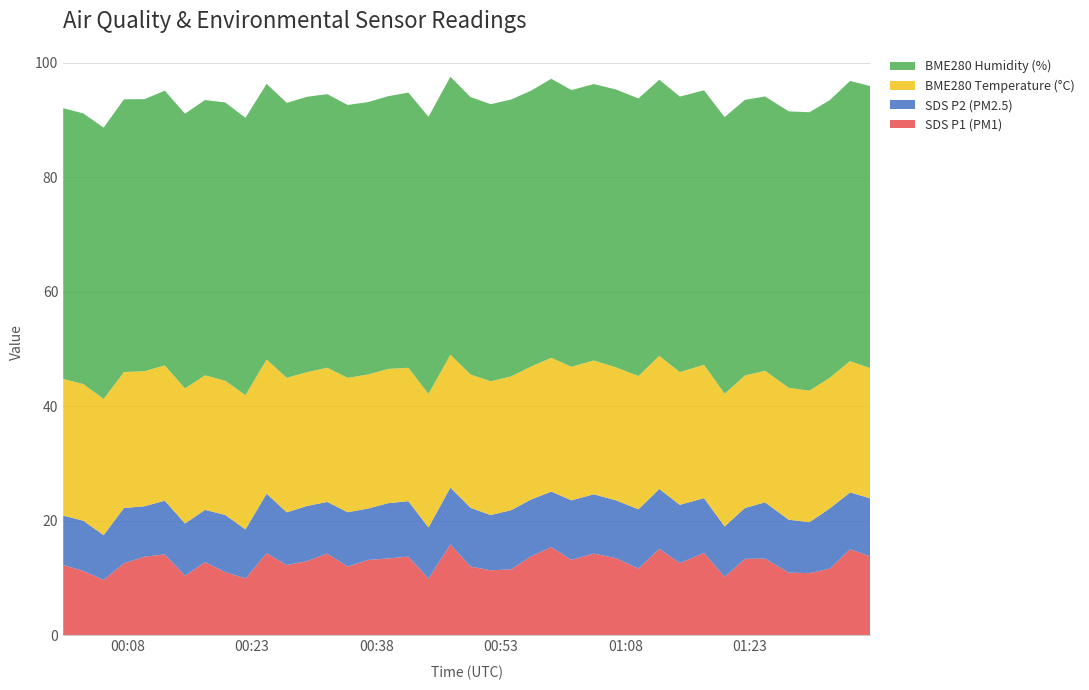

Reading left to right, extract all data points from this chart.

SDS_P1: 12.3	11.3	9.7	12.6	13.8	14.2	10.4	12.8	11.1	9.9	14.3	12.3	13.0	14.3	12.0	13.2	13.4	13.8	9.9	15.9	12.0	11.4	11.6	13.8	15.4	13.2	14.3	13.5	11.7	15.1	12.6	14.4	10.2	13.4	13.4	11.0	10.9	11.7	15.1	13.8
SDS_P2: 8.6	8.8	7.8	9.7	8.8	9.4	9.1	9.1	10.0	8.6	10.4	9.2	9.6	9.0	9.5	9.0	9.7	9.7	8.9	9.9	10.3	9.7	10.3	9.9	9.7	10.4	10.3	10.1	10.3	10.4	10.2	9.6	8.8	8.9	9.8	9.2	8.9	10.5	9.9	10.1
BME280_temperature: 23.9	23.9	23.8	23.8	23.6	23.6	23.6	23.5	23.4	23.4	23.4	23.5	23.4	23.4	23.5	23.4	23.4	23.3	23.3	23.2	23.3	23.4	23.4	23.2	23.4	23.3	23.4	23.2	23.3	23.3	23.2	23.3	23.2	23.1	23.0	23.0	23.0	22.8	22.9	22.7
BME280_humidity: 47.3	47.3	47.4	47.6	47.5	48.0	48.0	48.1	48.6	48.4	48.1	48.0	48.1	47.8	47.6	47.5	47.6	48.1	48.4	48.5	48.4	48.4	48.4	48.2	48.7	48.3	48.3	48.5	48.5	48.2	48.1	47.9	48.3	48.1	47.9	48.3	48.6	48.5	48.9	49.3